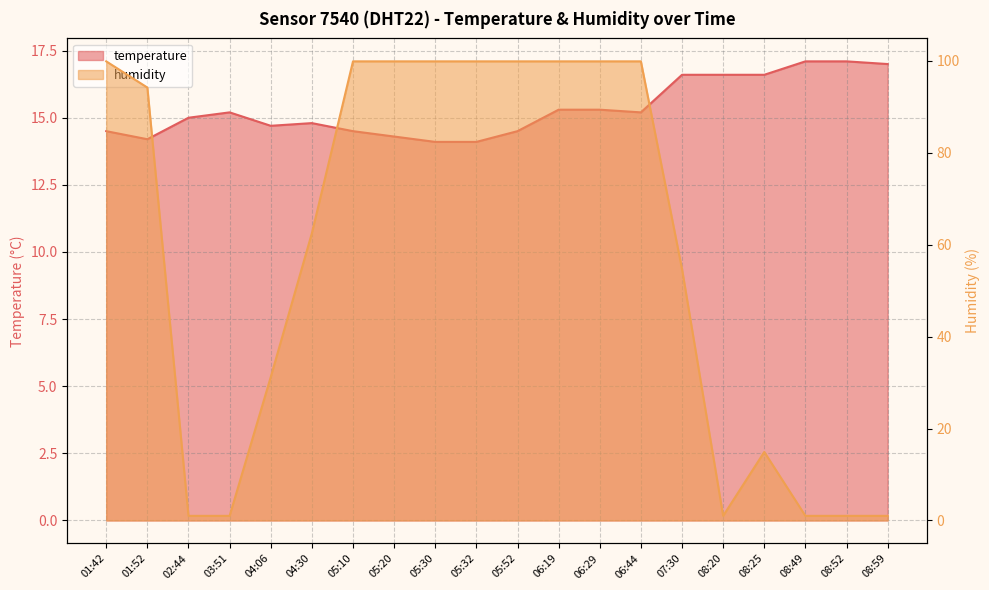

Reading left to right, extract all data points from this chart.

temperature: 01:42=14.5	01:52=14.2	02:44=15.0	03:51=15.2	04:06=14.7	04:30=14.8	05:10=14.5	05:20=14.3	05:30=14.1	05:32=14.1	05:52=14.5	06:19=15.3	06:29=15.3	06:44=15.2	07:30=16.6	08:20=16.6	08:25=16.6	08:49=17.1	08:52=17.1	08:59=17.0
humidity: 01:42=99.9	01:52=94.2	02:44=1.0	03:51=1.0	04:06=31.2	04:30=62.5	05:10=99.9	05:20=99.9	05:30=99.9	05:32=99.9	05:52=99.9	06:19=99.9	06:29=99.9	06:44=99.9	07:30=54.7	08:20=1.0	08:25=14.9	08:49=1.0	08:52=1.0	08:59=1.0